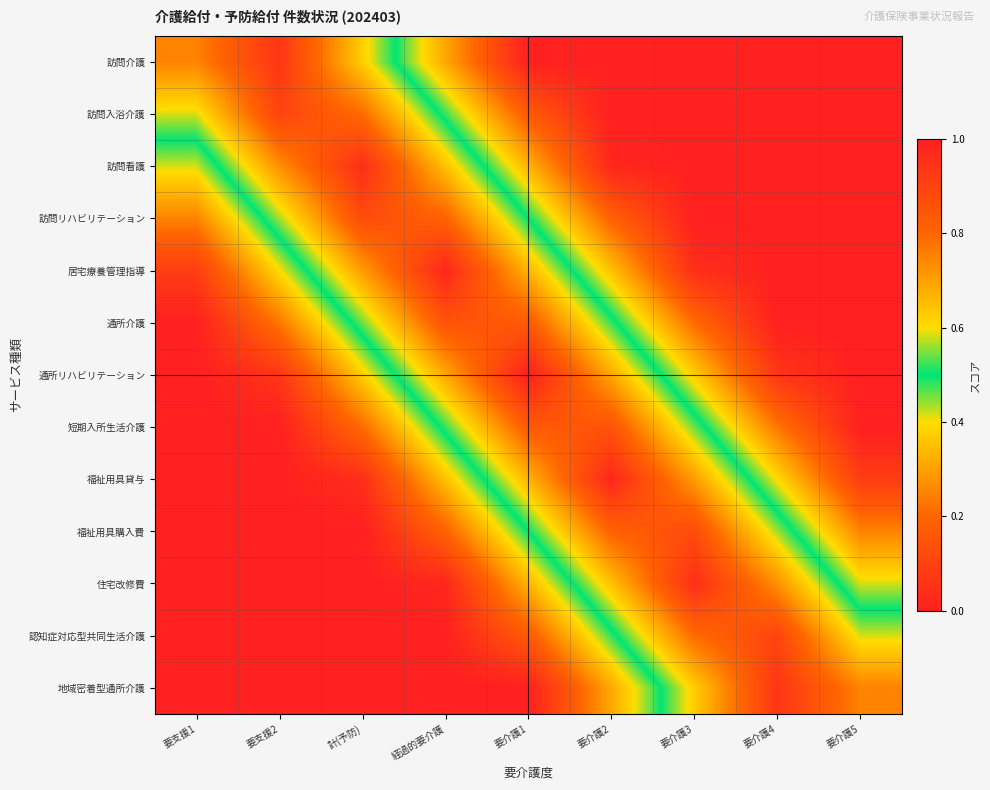

Which has a higher value, 要支援1 or 計(予防)?

要支援1